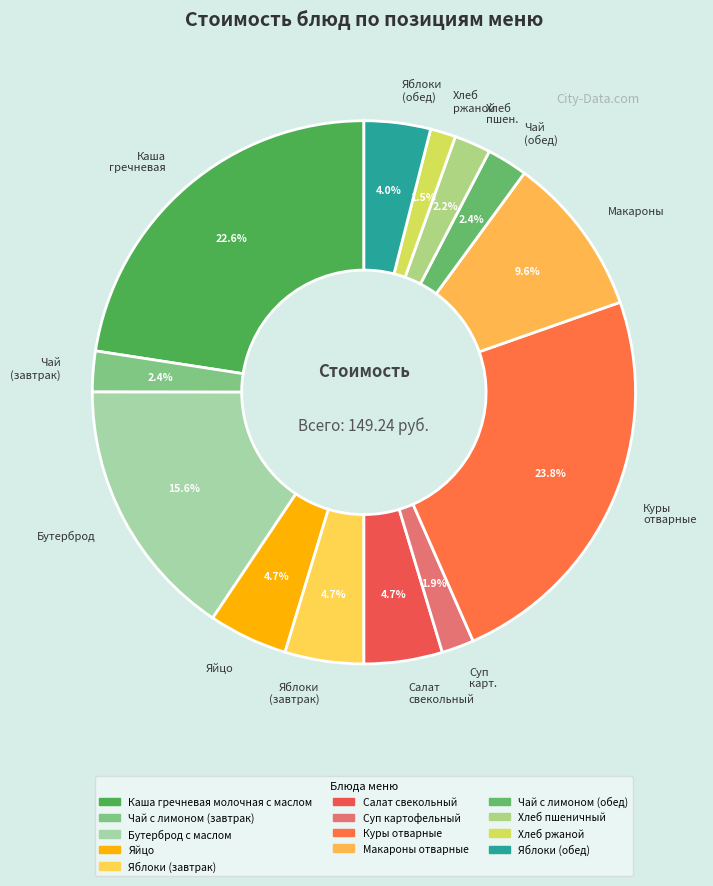

Between Хлеб ржаной and Каша гречневая, which is larger?

Каша гречневая